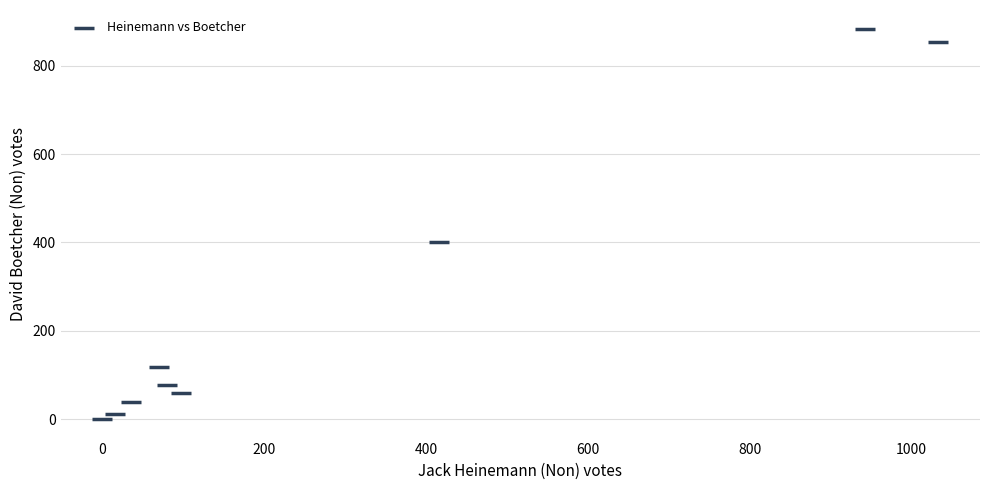

What Y value in the scatter plot is closest to 441?

400